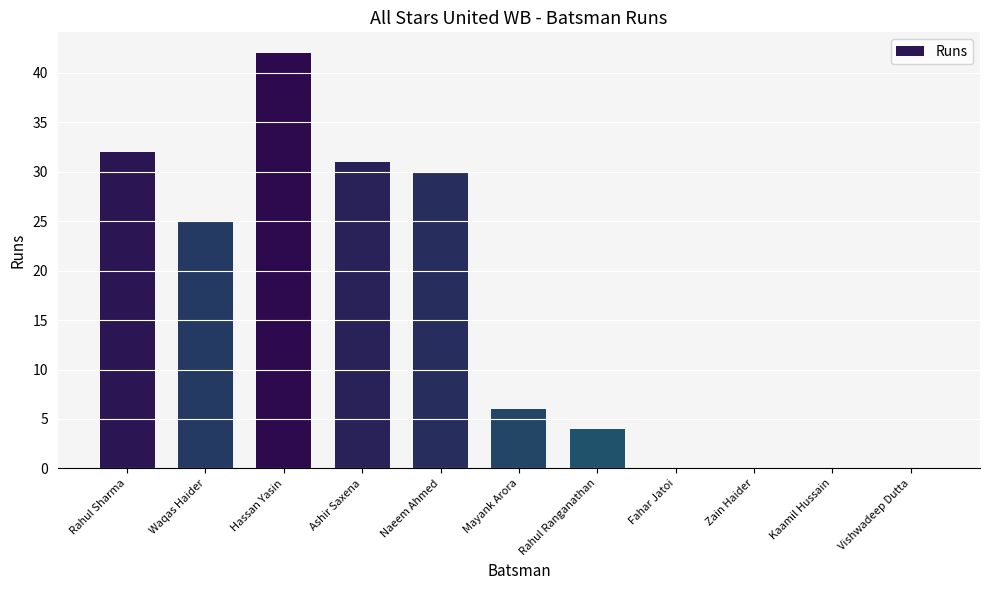

At which label does the data first exceed 6?

Rahul Sharma